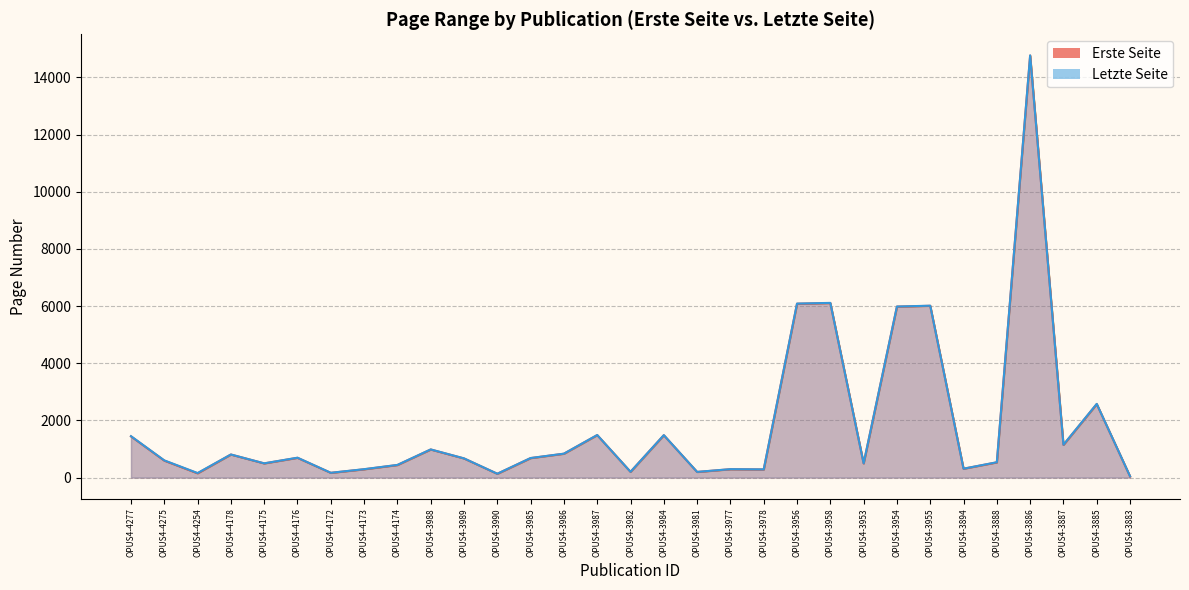

The Erste Seite series shows 116 at OPUS4-3982. True or false?

False